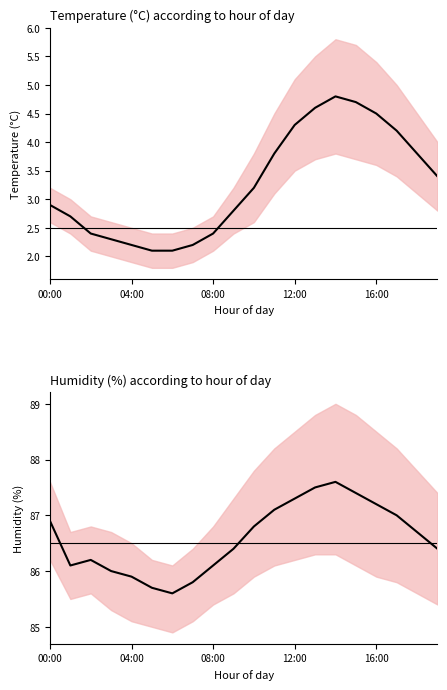

True or false: humidity and temperature intersect in this chart.

False